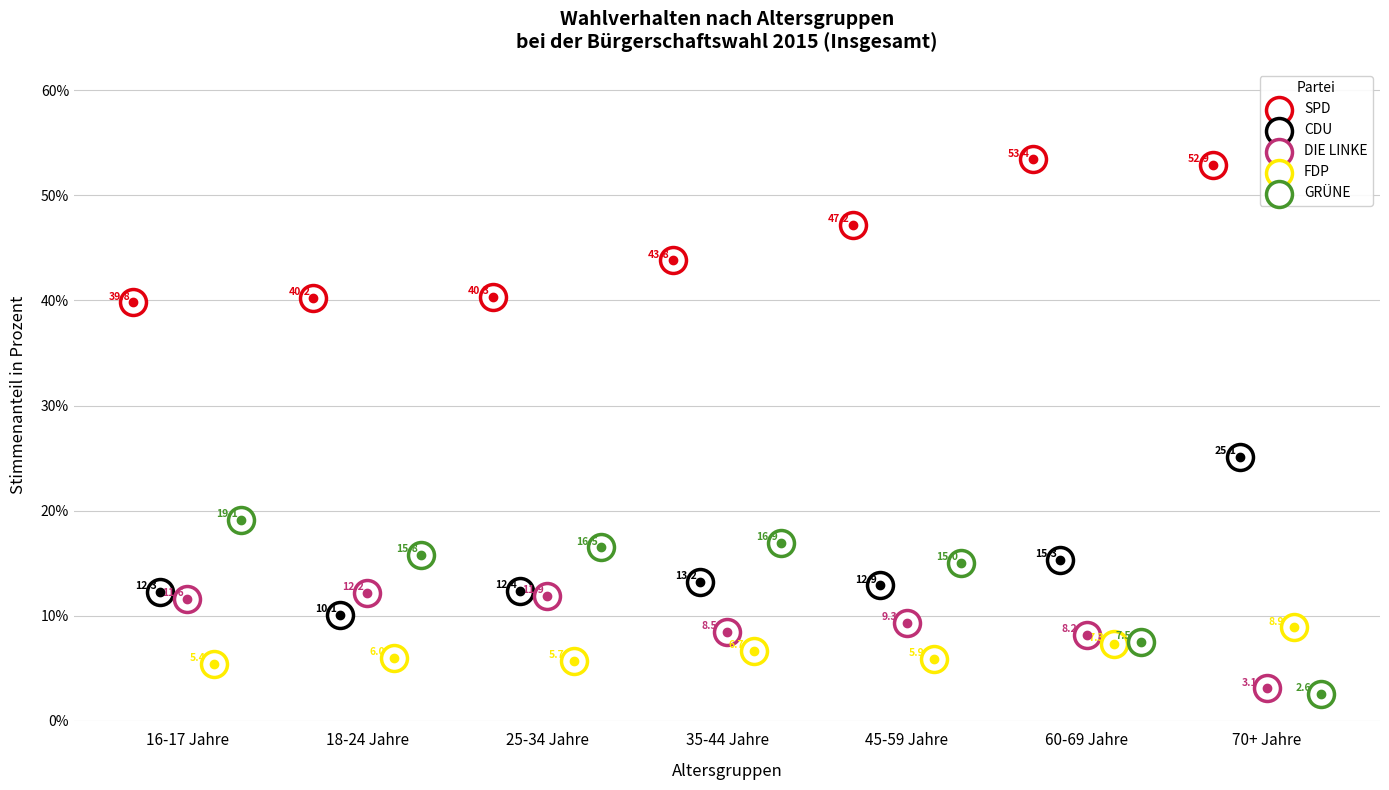

Which series has the largest total across all categories?

SPD